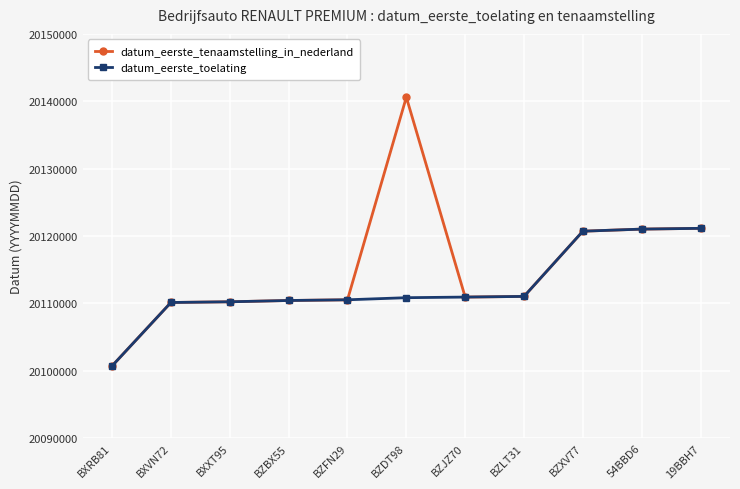

What is the greatest value displayed?

20140602